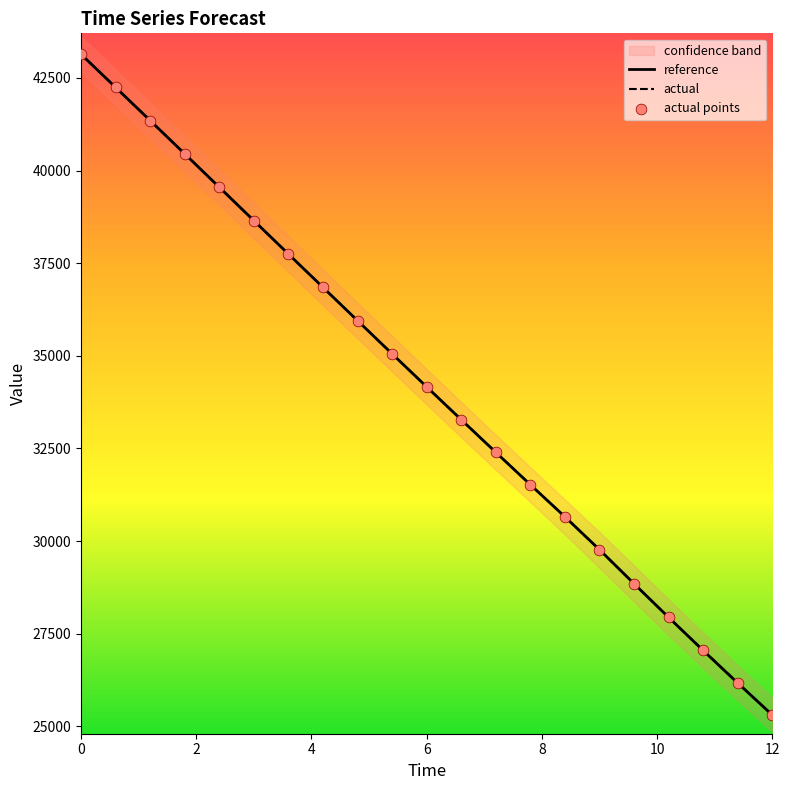

Which series reaches the minimum Y coordinate?

reference